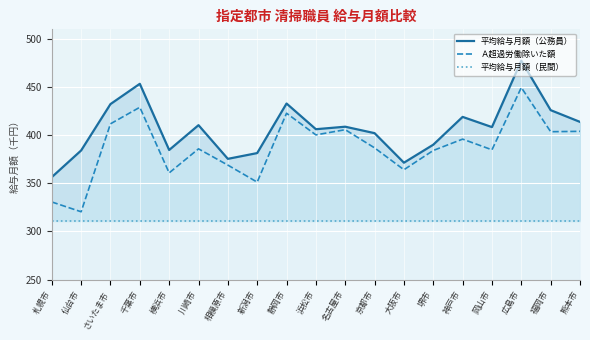

At which category is the sum across all series the highest?

広島市